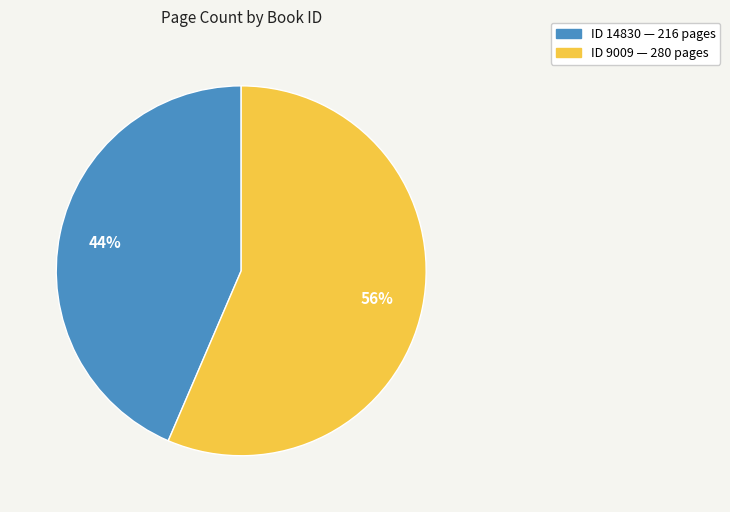

Is there a majority slice in this chart?

Yes